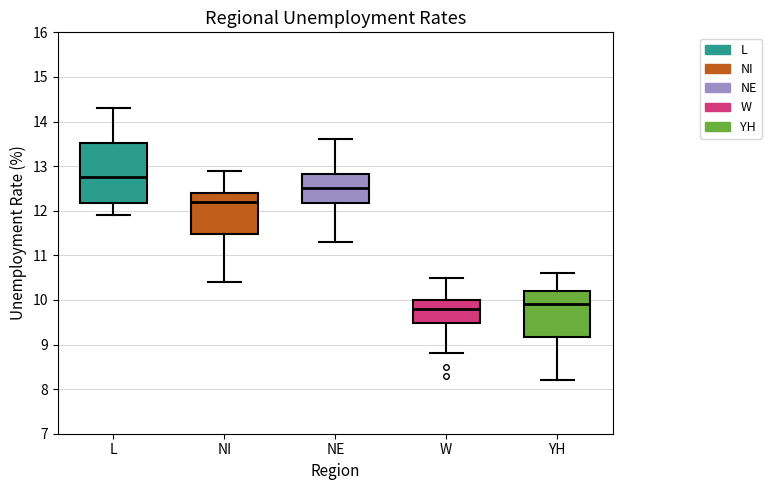

Reading left to right, read every box against the y-axis: the position of its median line, the range the box covers, and the ends of its whiskers. The values are not printed on the chart, so give them approximately, as read against the axis.

L: median 12.8, box 12.2 to 13.5, whiskers 11.9 to 14.3
NI: median 12.2, box 11.5 to 12.4, whiskers 10.4 to 12.9
NE: median 12.5, box 12.2 to 12.8, whiskers 11.3 to 13.6
W: median 9.8, box 9.5 to 10.0, whiskers 8.8 to 10.5
YH: median 9.9, box 9.2 to 10.2, whiskers 8.2 to 10.6